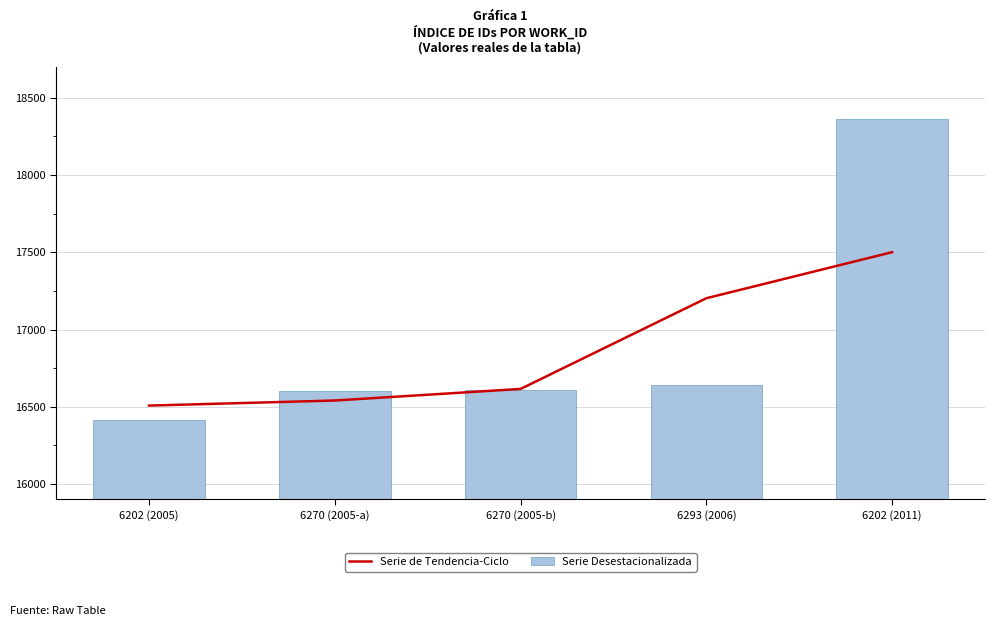

What is the greatest value displayed?

18364.0